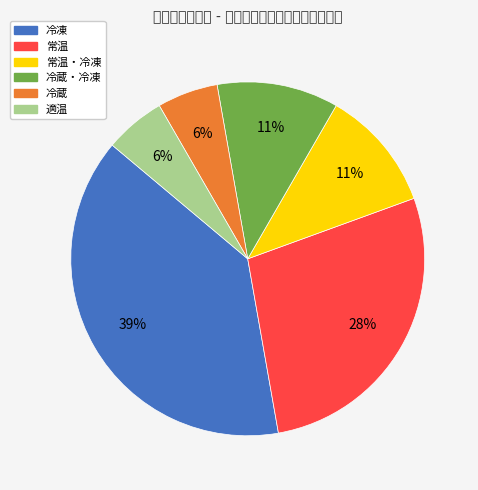

To the nearest percent, what is the difference between the largest and smallest slice percentages?

33%